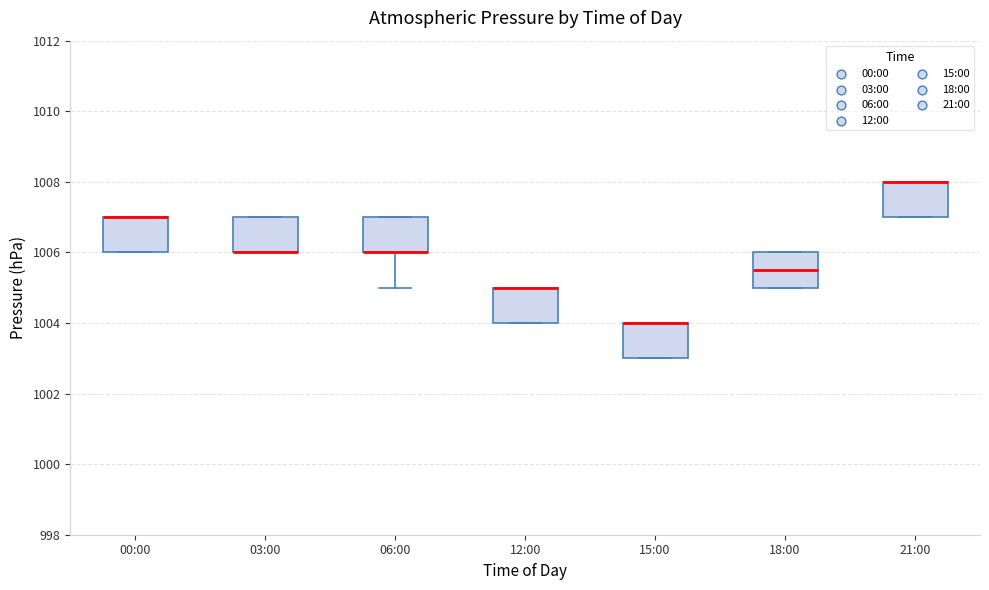

Reading left to right, transcribe this box plot: for each box, give where its median line is, the range the box spans, and where its two whiskers end, as read against the y-axis. The values are not printed on the chart, so give them approximately, as read against the axis.

00:00: median 1007.0 (drawn on the box's upper edge), box 1006.0 to 1007.0, whiskers 1006.0 to 1007.0
03:00: median 1006.0 (drawn on the box's lower edge), box 1006.0 to 1007.0, whiskers 1006.0 to 1007.0
06:00: median 1006.0 (drawn on the box's lower edge), box 1006.0 to 1007.0, whiskers 1005.0 to 1007.0
12:00: median 1005.0 (drawn on the box's upper edge), box 1004.0 to 1005.0, whiskers 1004.0 to 1005.0
15:00: median 1004.0 (drawn on the box's upper edge), box 1003.0 to 1004.0, whiskers 1003.0 to 1004.0
18:00: median 1005.6, box 1005.0 to 1006.0, whiskers 1005.0 to 1006.0
21:00: median 1008.0 (drawn on the box's upper edge), box 1007.0 to 1008.0, whiskers 1007.0 to 1008.0